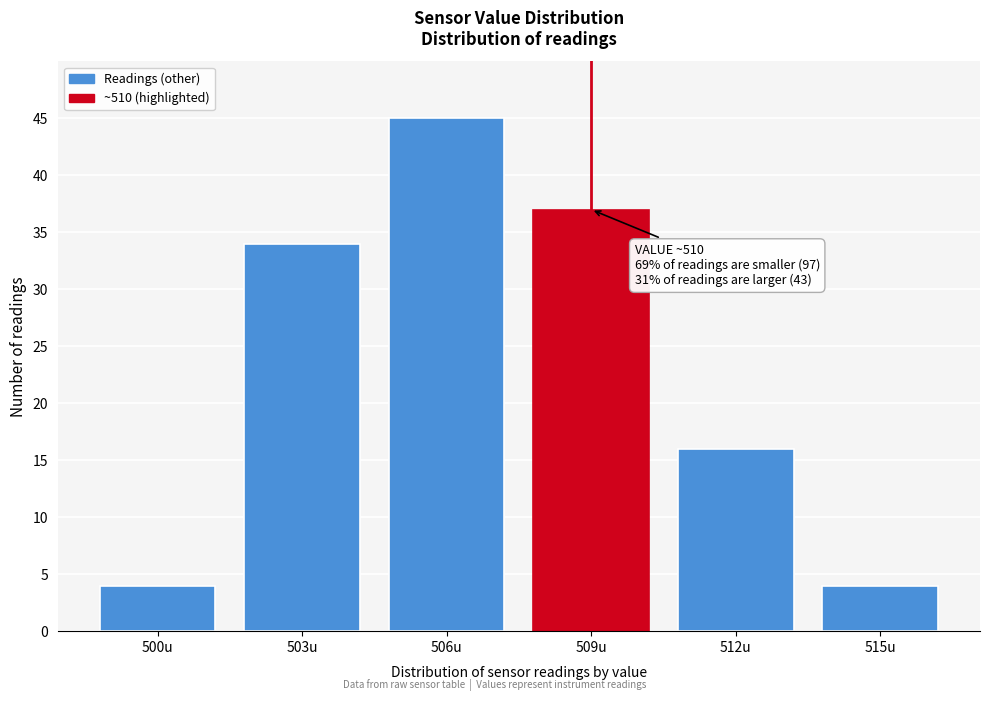

Reading left to right, transcribe all the data shown in this chart.

500u=4	503u=34	506u=45	509u=37	512u=16	515u=4